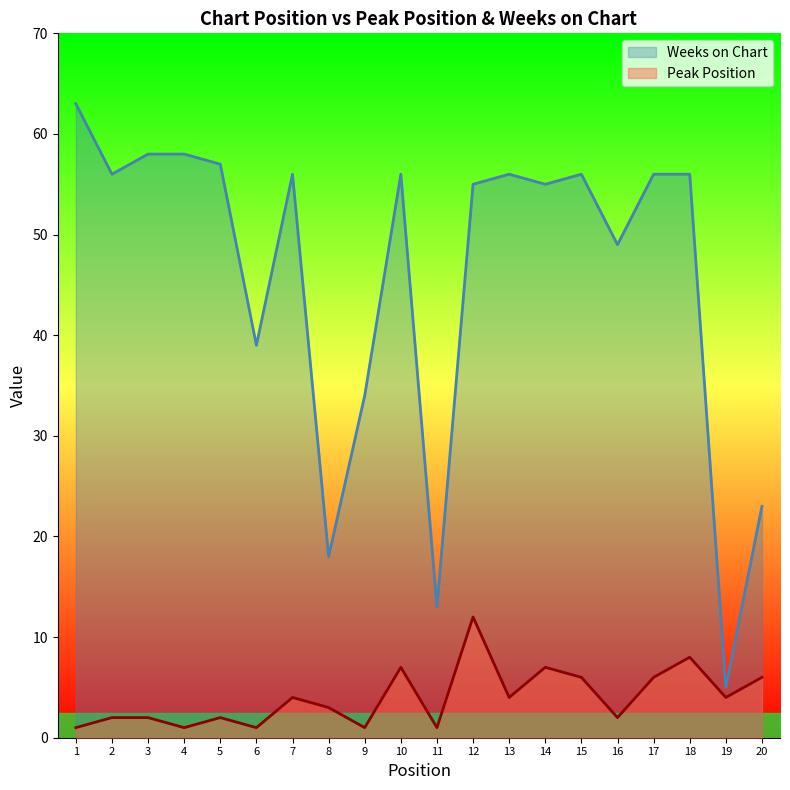

What is the value of the Weeks on Chart point at the 8th from the left?

18